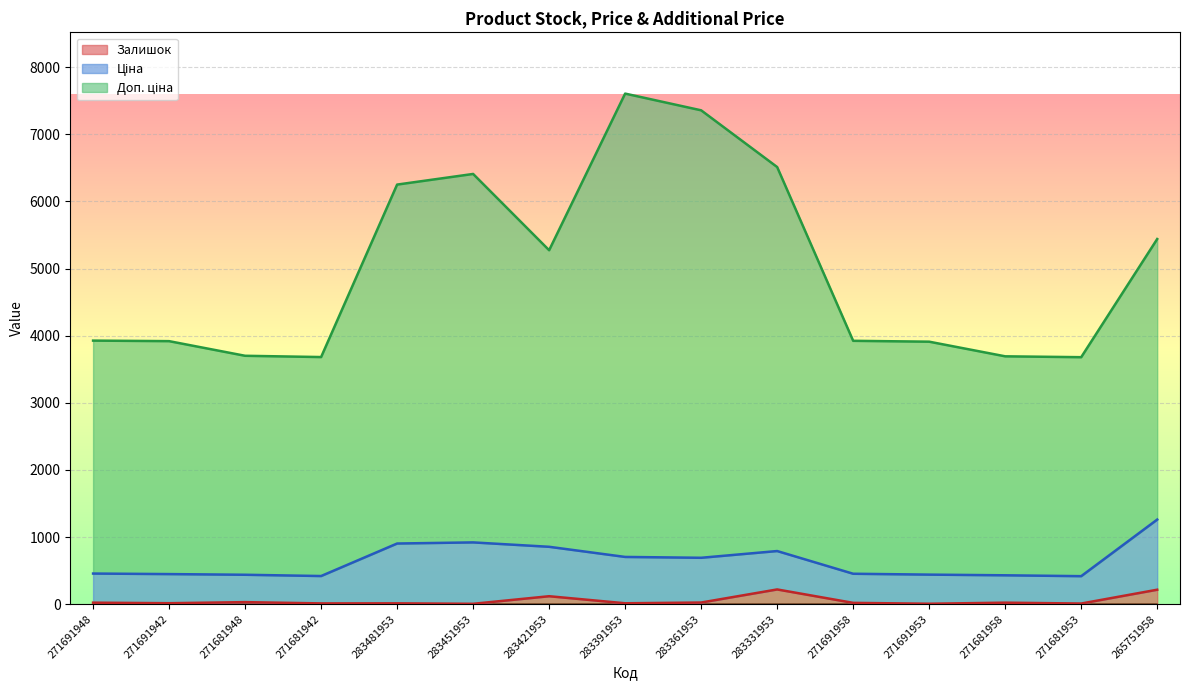

List the labels in order of Доп. ціна value, largest first.

283391953, 283361953, 283331953, 283451953, 283481953, 265751958, 283421953, 271691948, 271691958, 271691942, 271691953, 271681948, 271681958, 271681942, 271681953